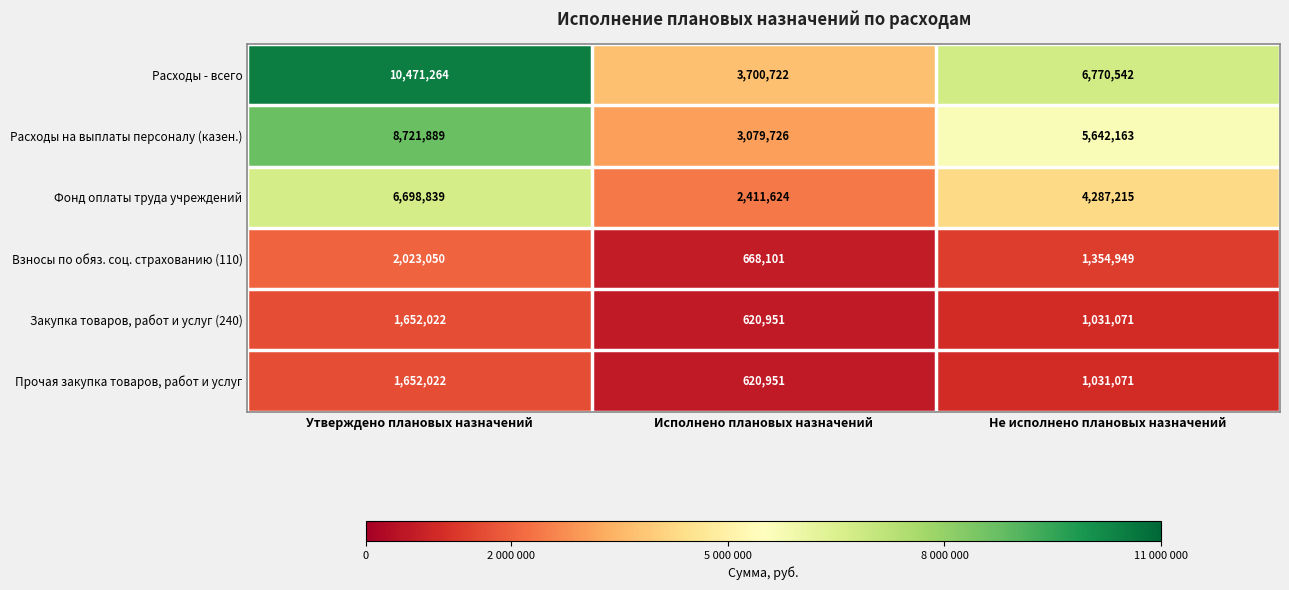

The Прочая закупка товаров, работ и услуг series shows 452125 at Не исполнено плановых назначений. True or false?

False